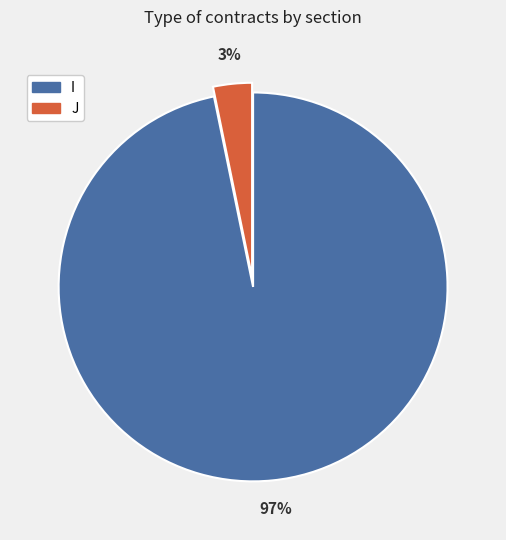

Is the sum of J and I greater than half?

Yes